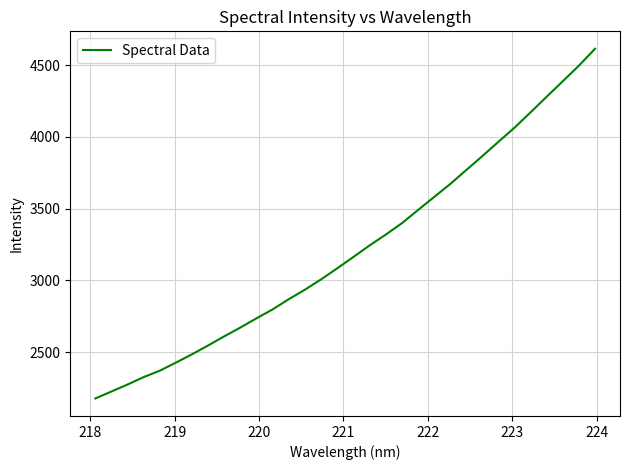

What is the difference between the maximum and minimum values?

2435.8